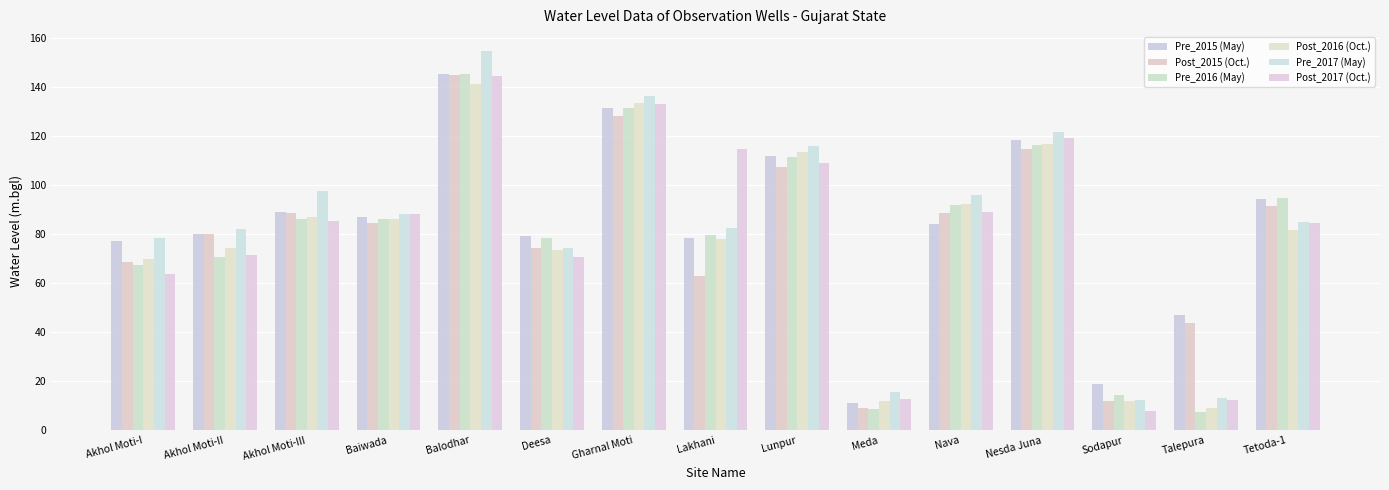

The value of Post_2016 (Oct.) at Baiwada is 113.2. True or false?

False